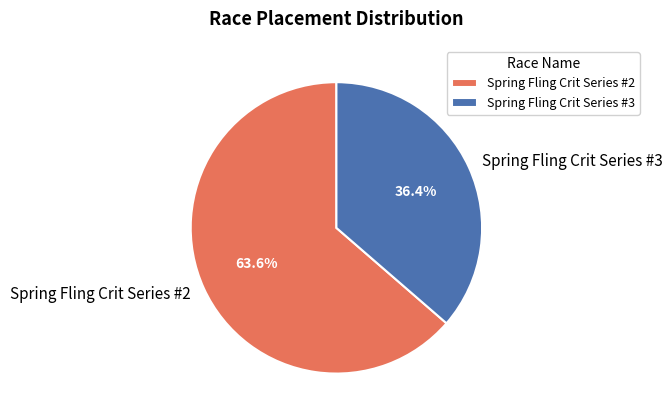

What percentage is the Spring Fling Crit Series #3 slice, to the nearest percent?

36%